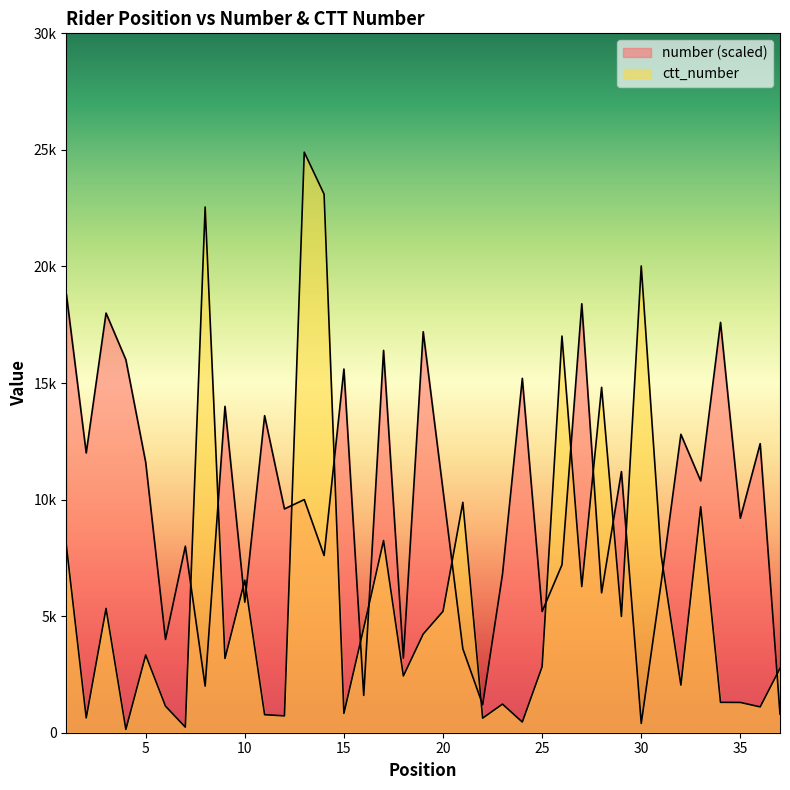

Is it true that ctt_number equals 458 at 24?

True